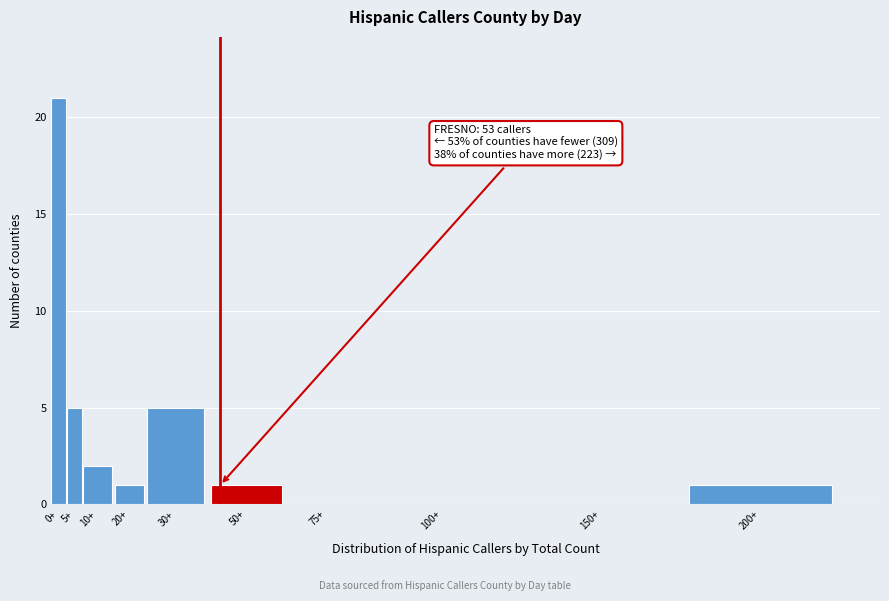

Reading left to right, what are all the values shown in this chart?

0+=21	5+=5	10+=2	20+=1	30+=5	50+=1	75+=0	100+=0	150+=0	200+=1